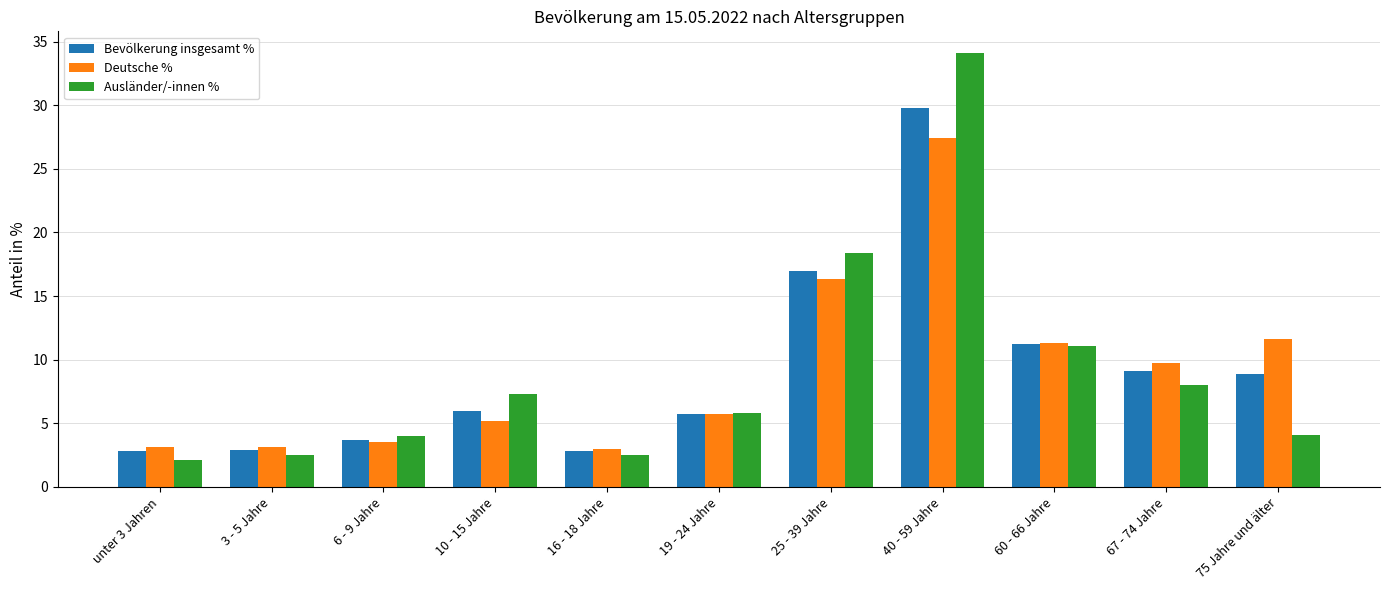

At which category is the sum across all series the highest?

40 - 59 Jahre